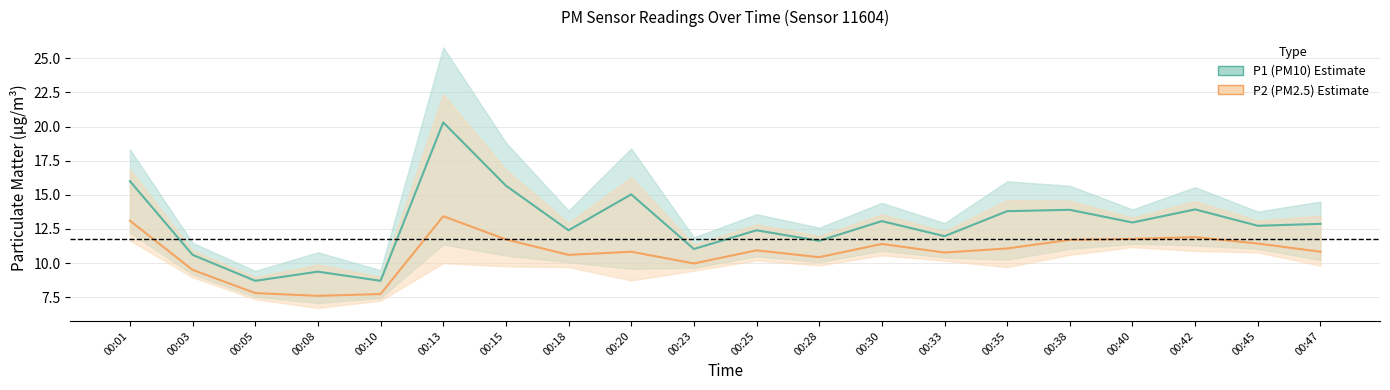

Between 00:01 and 00:08, which series saw the biggest shift?

P1 center